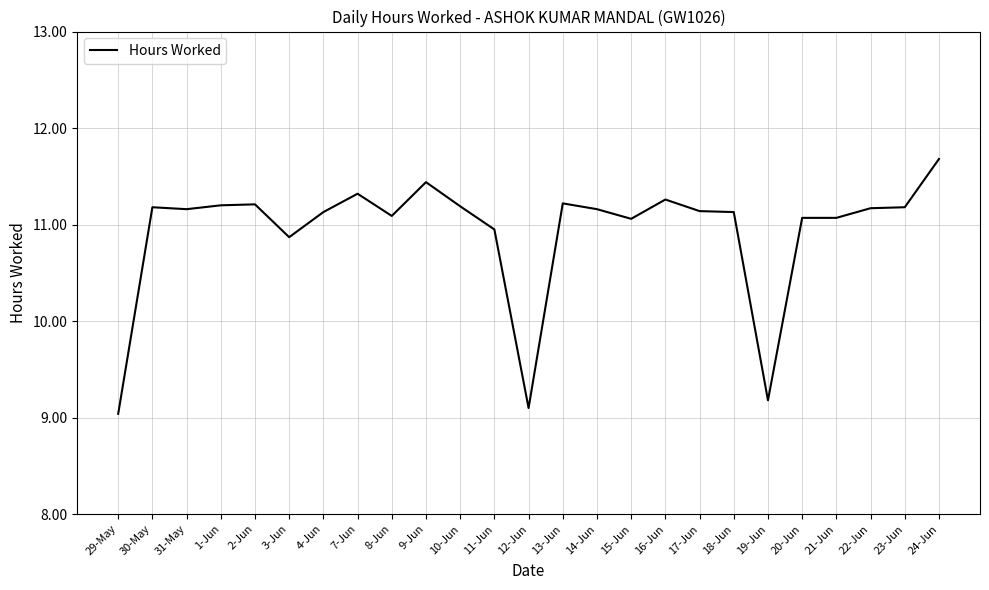

Count the number of values greater than 11.

20